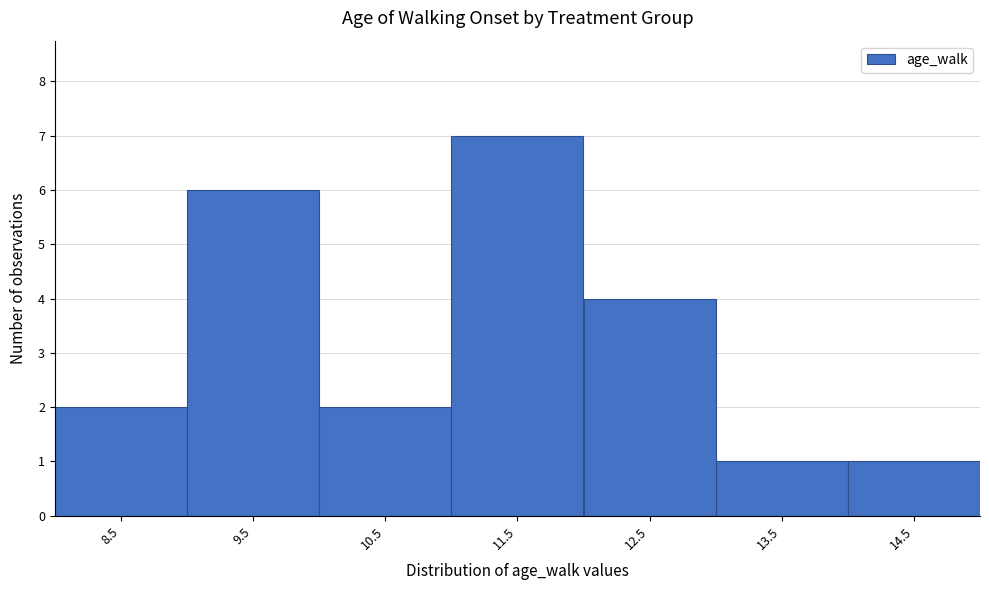

Reading right to left, transcribe all the data shown in this chart.

1	1	4	7	2	6	2